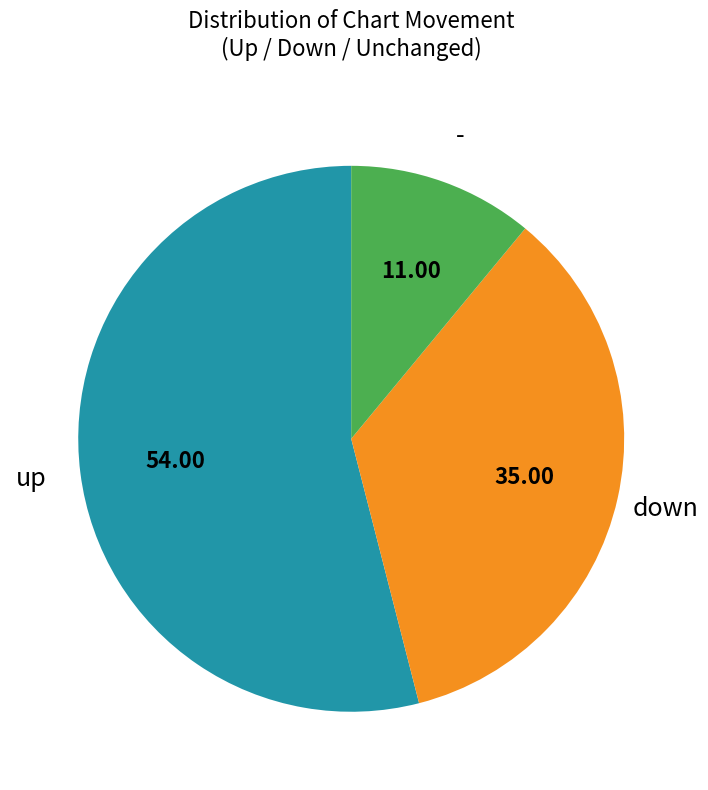

Is there any slice that represents more than half of the pie?

Yes